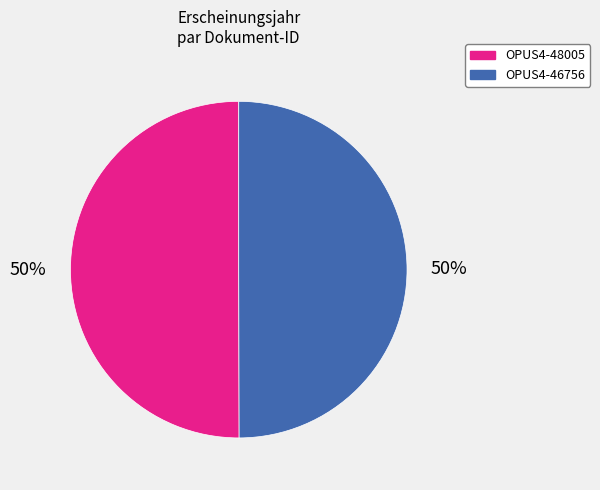

To the nearest percent, what is the combined percentage of OPUS4-46756 and OPUS4-48005?

100%